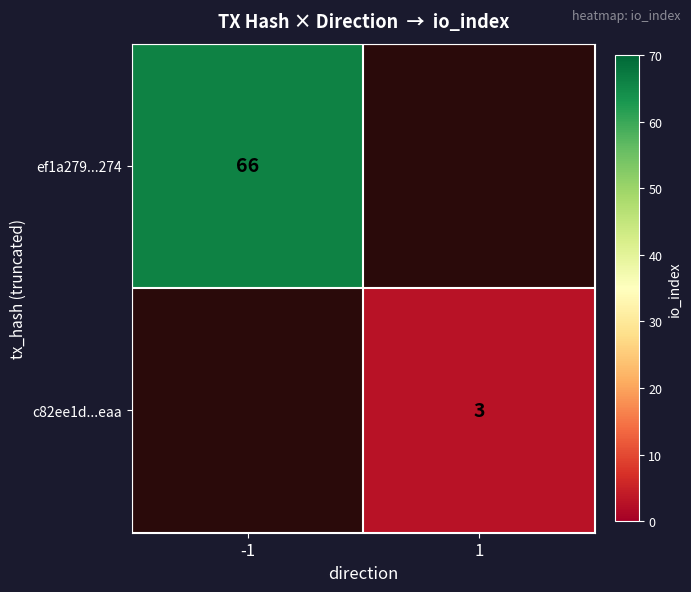

Is the value of c82ee1d...eaa at 1 greater than the value of ef1a279...274 at -1?

No